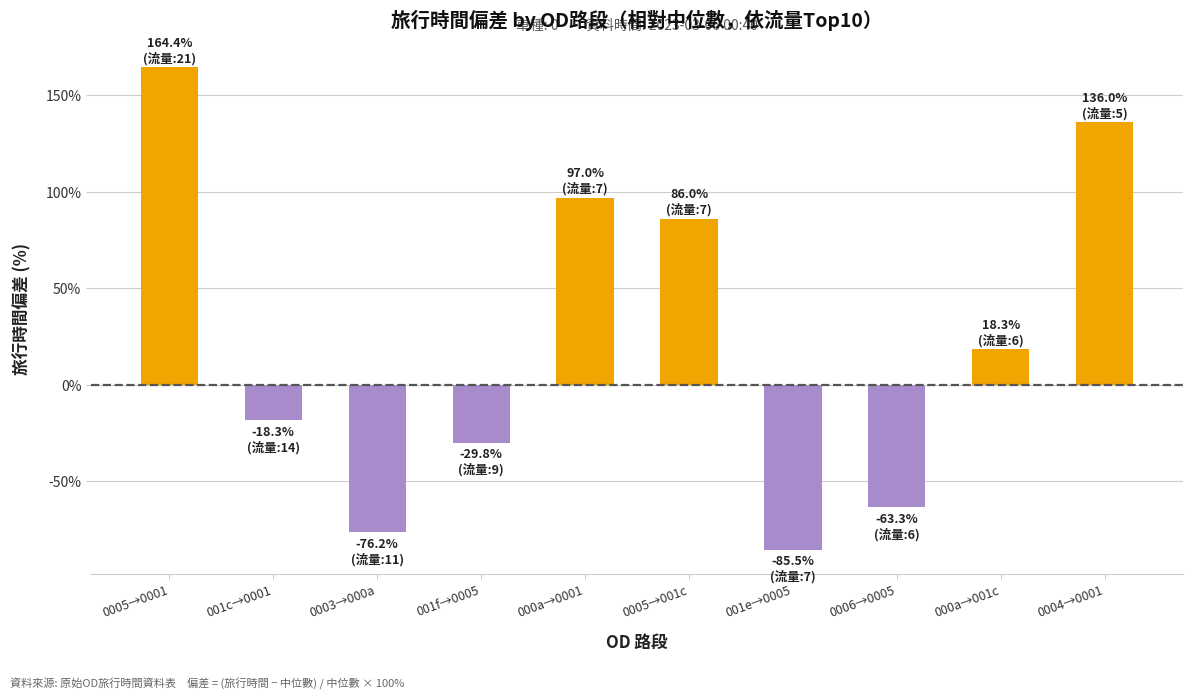

Where does the data first go above 18?

0005→0001